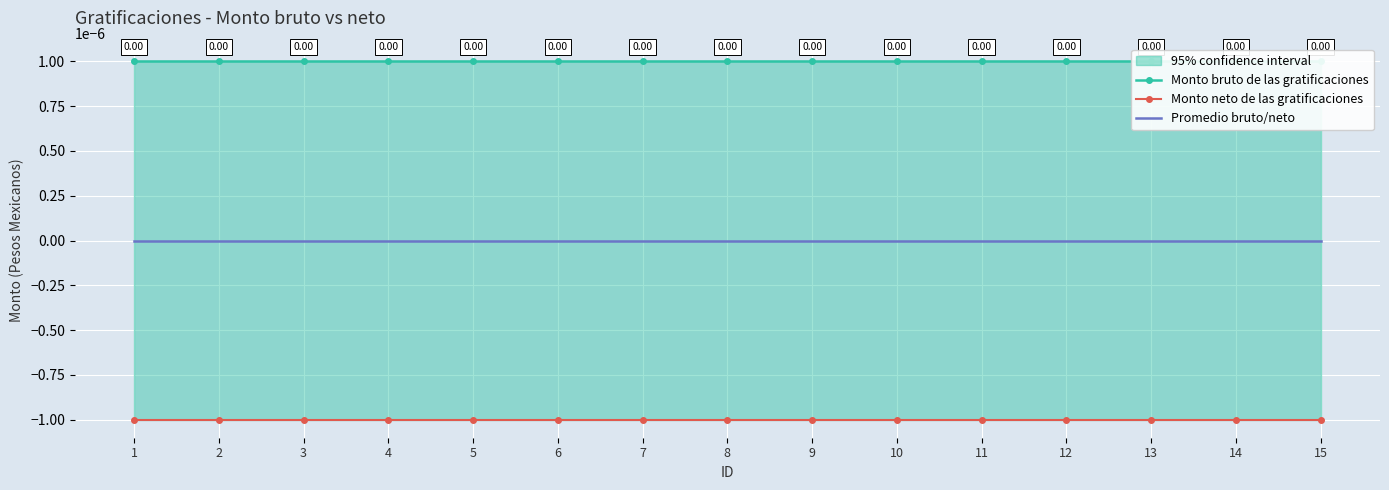

Reading left to right, transcribe all the data shown in this chart.

Monto bruto de las gratificaciones: 1=0.0	2=0.0	3=0.0	4=0.0	5=0.0	6=0.0	7=0.0	8=0.0	9=0.0	10=0.0	11=0.0	12=0.0	13=0.0	14=0.0	15=0.0
Monto neto de las gratificaciones: 1=-0.0	2=-0.0	3=-0.0	4=-0.0	5=-0.0	6=-0.0	7=-0.0	8=-0.0	9=-0.0	10=-0.0	11=-0.0	12=-0.0	13=-0.0	14=-0.0	15=-0.0
Promedio bruto/neto: 1=0.0	2=0.0	3=0.0	4=0.0	5=0.0	6=0.0	7=0.0	8=0.0	9=0.0	10=0.0	11=0.0	12=0.0	13=0.0	14=0.0	15=0.0